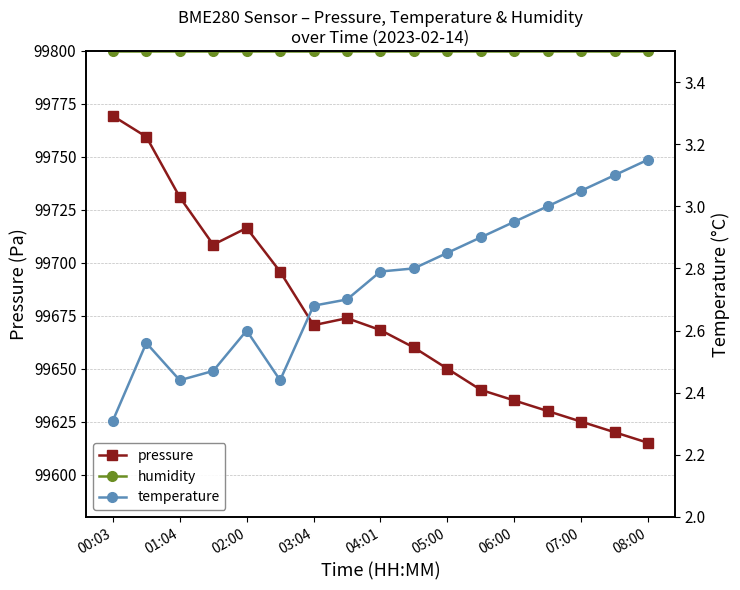

Reading left to right, list all the values displayed in this chart.

pressure: 99769.3	99759.5	99731.0	99708.5	99716.4	99695.8	99670.5	99673.8	99668.2	99660.0	99650.0	99640.0	99635.0	99630.0	99625.0	99620.0	99615.0
humidity: 99800.0	99800.0	99800.0	99800.0	99800.0	99800.0	99800.0	99800.0	99800.0	99800.0	99800.0	99800.0	99800.0	99800.0	99800.0	99800.0	99800.0
temperature: 2.3	2.6	2.4	2.5	2.6	2.4	2.7	2.7	2.8	2.8	2.9	2.9	3.0	3.0	3.0	3.1	3.1